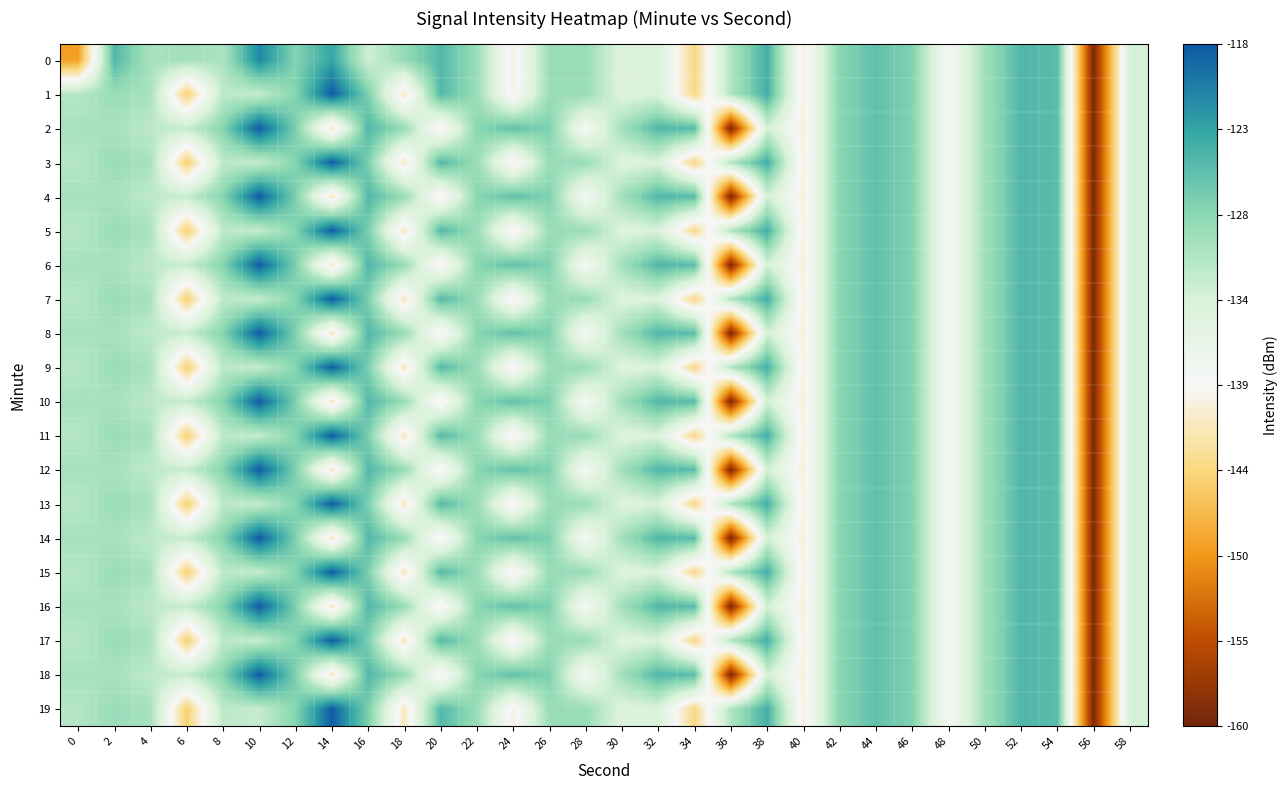

What is the difference between the highest and lowest values at 32?

8.9